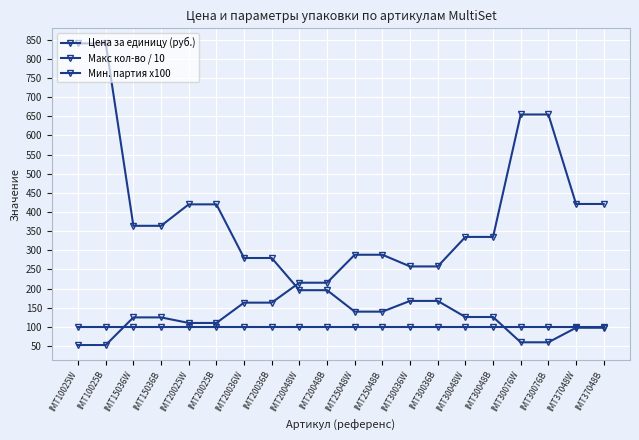

Which series has the largest total across all categories?

Макс кол-во / 10